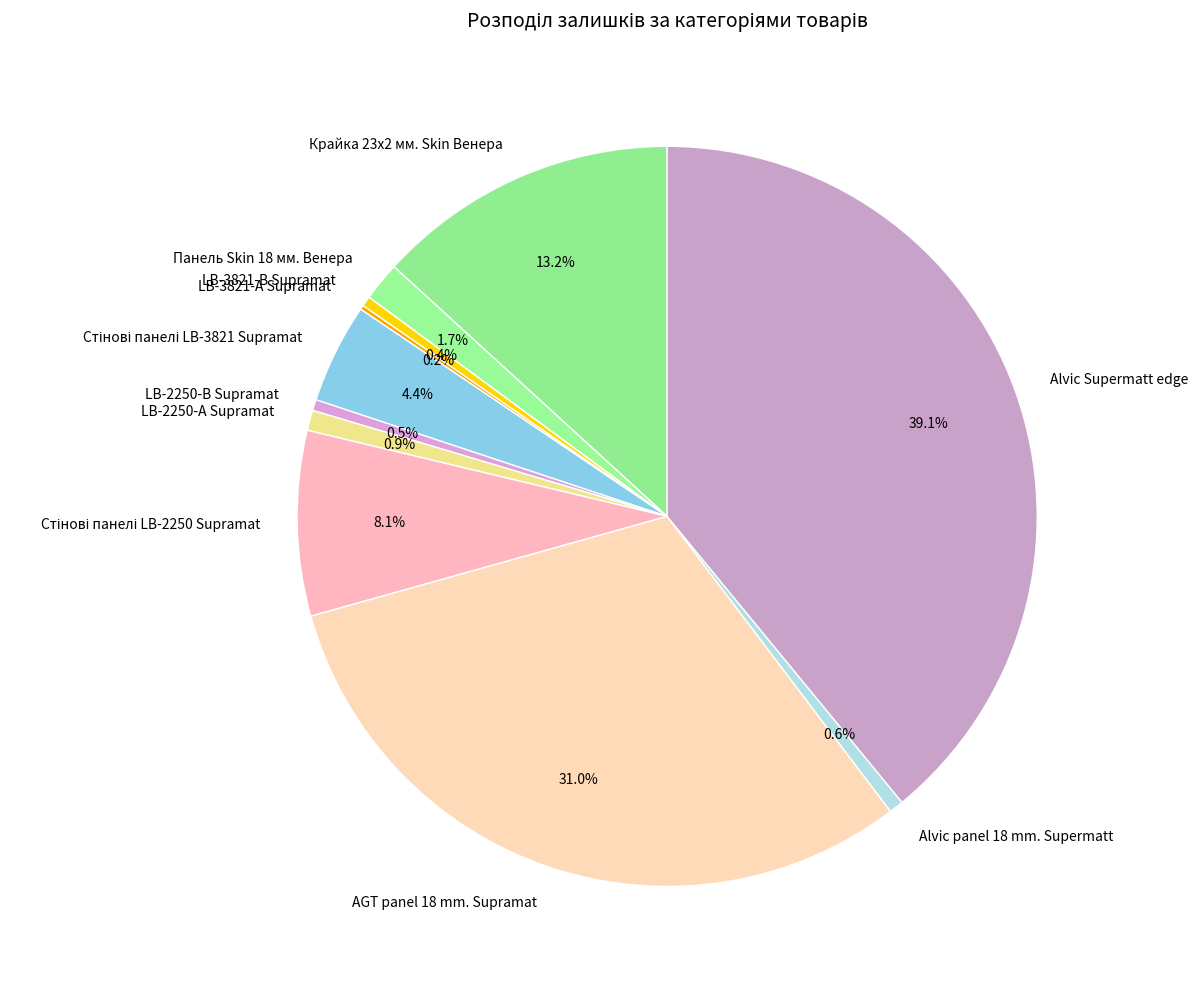

Does any single category account for the majority?

No